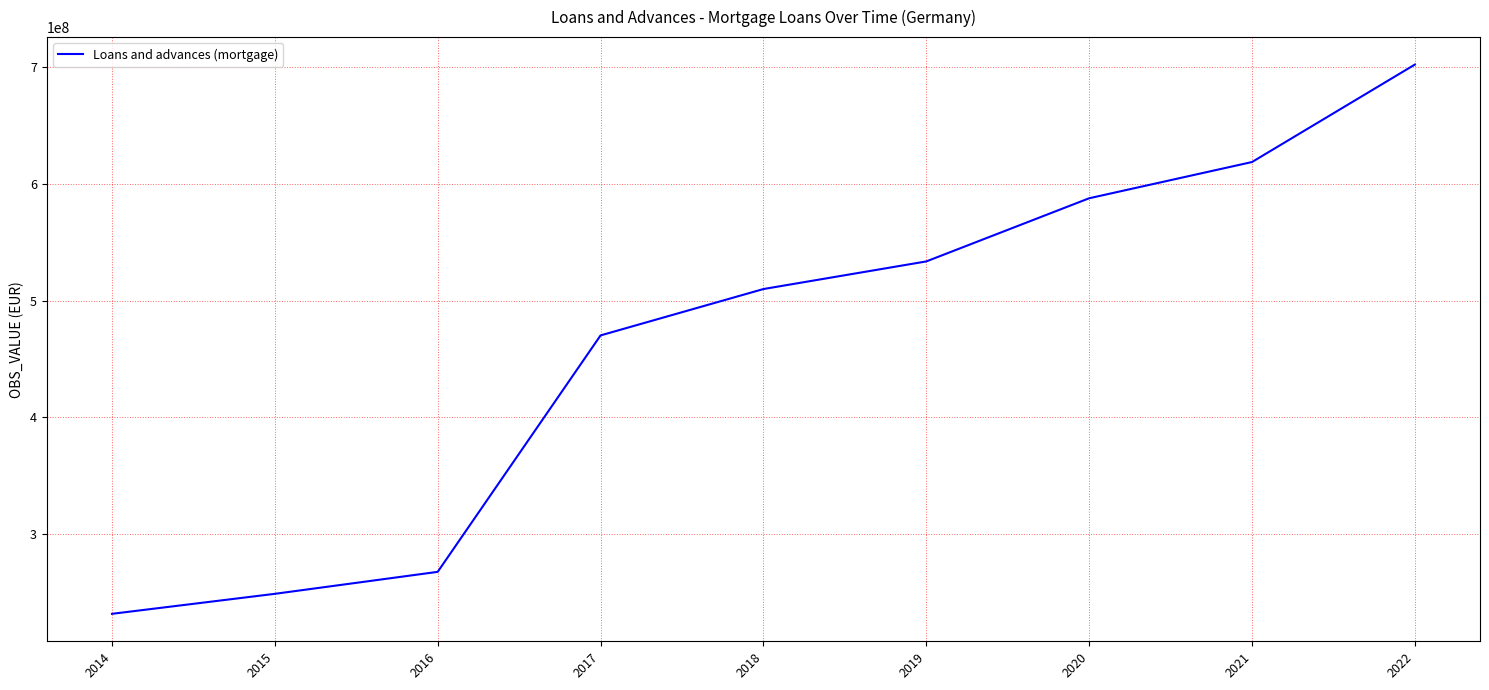

What is the smallest value displayed?

231728613